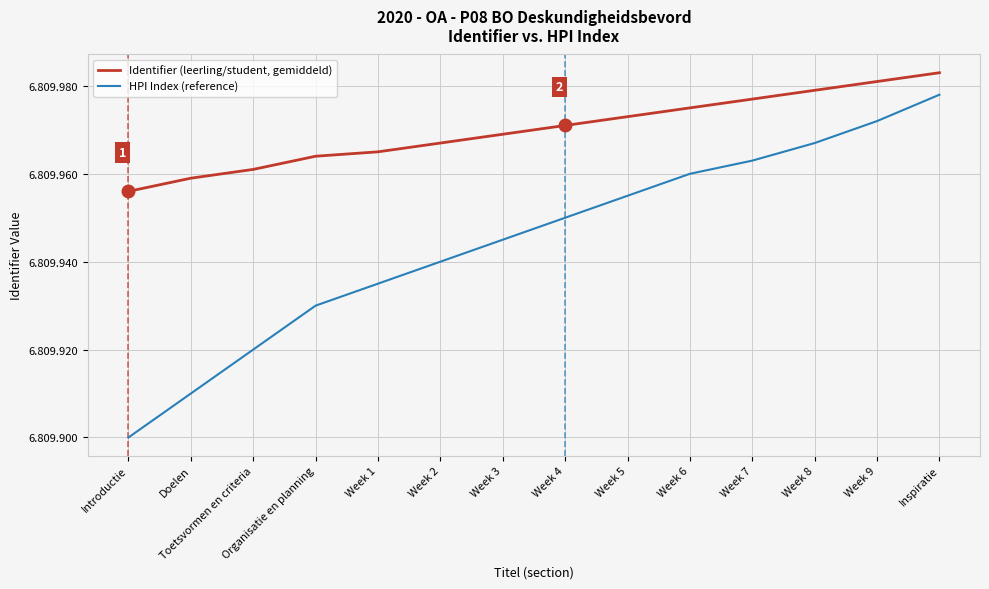

True or false: HPI Index (reference) has a value of 2118446 at Week 4.

False